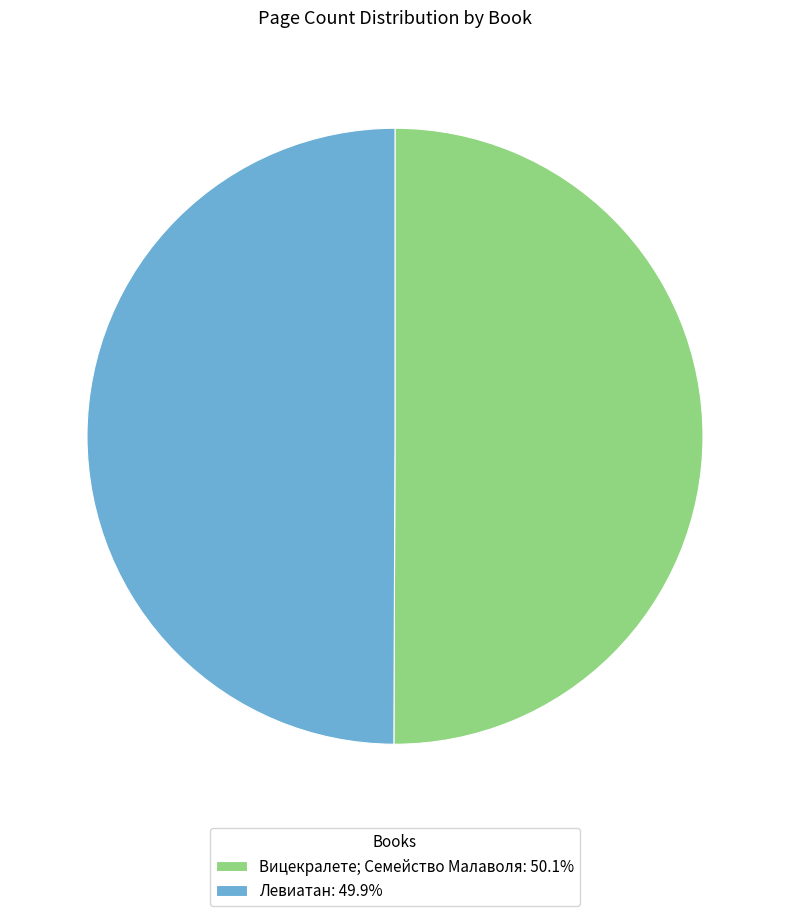

How many segments does this pie chart have?

2